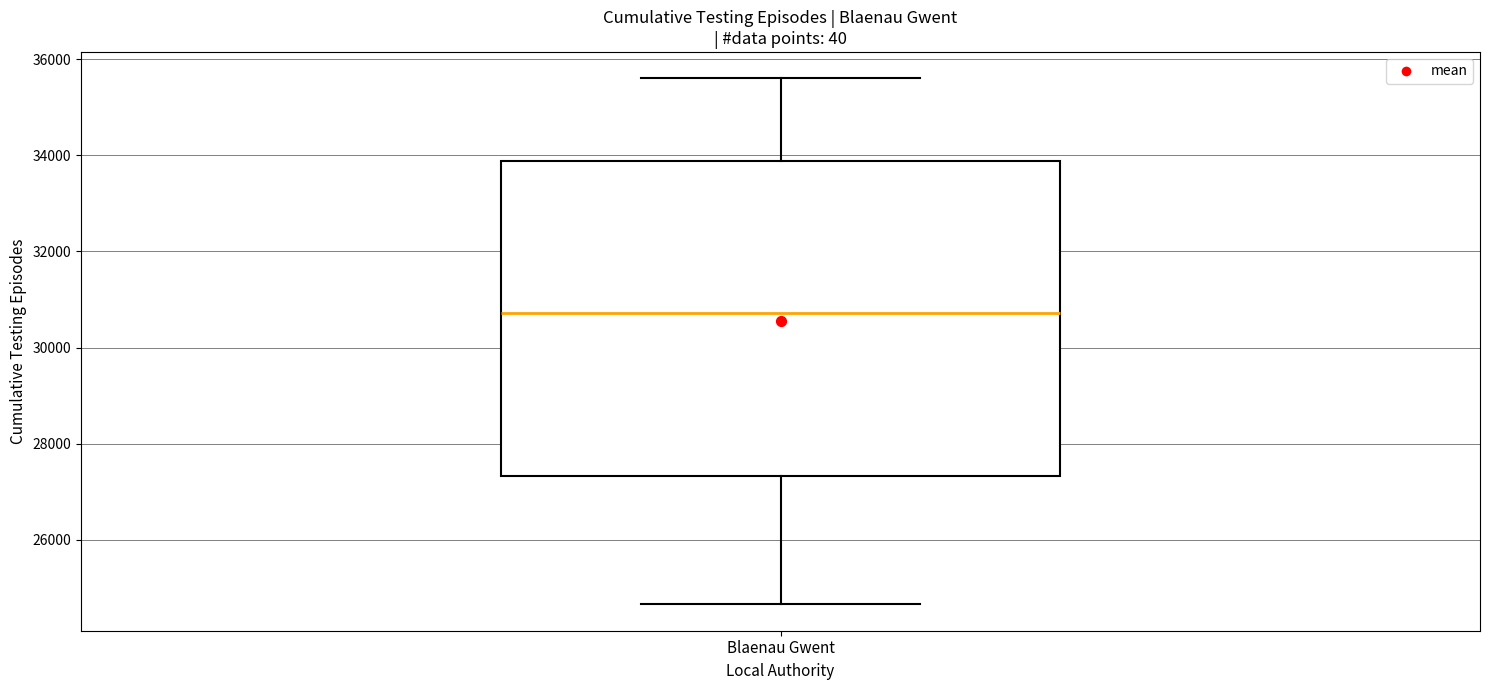

Where does the lower whisker of the box for Blaenau Gwent end on the y-axis? The values are not printed on the chart, so give them approximately, as read against the axis.

24600